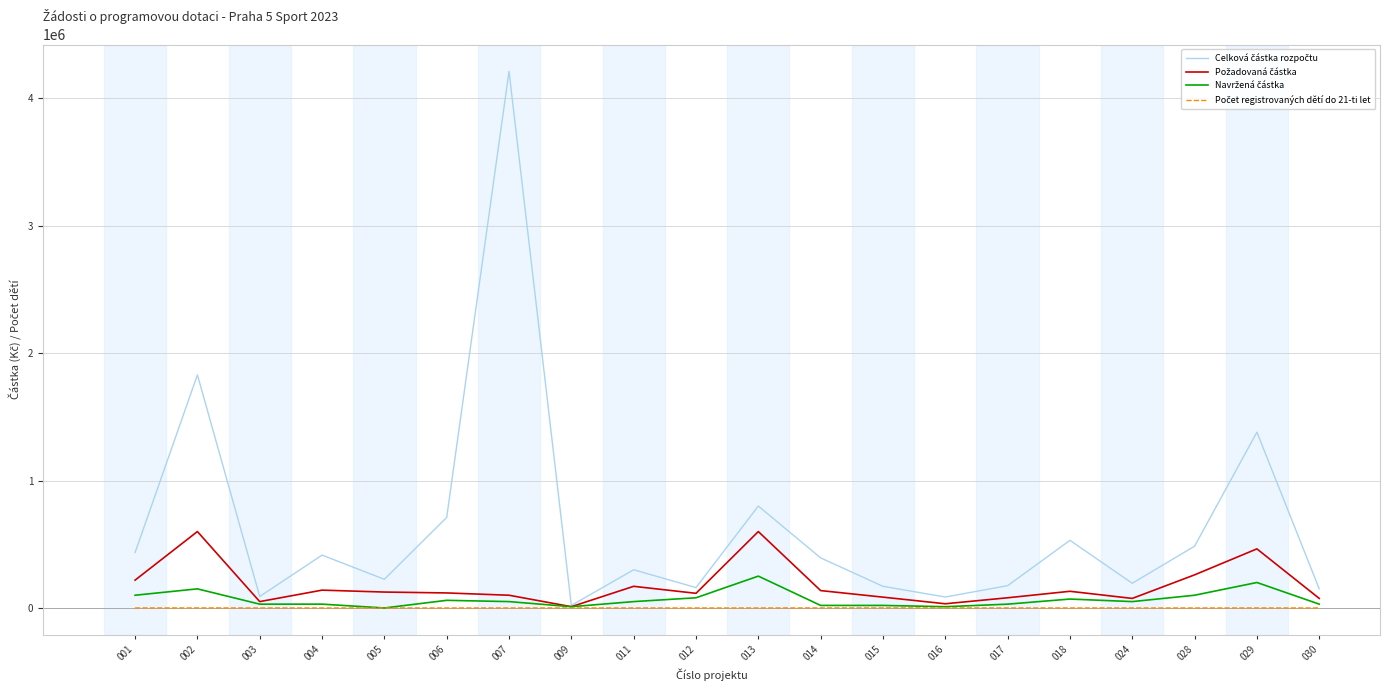

What is the greatest value displayed?

4213000